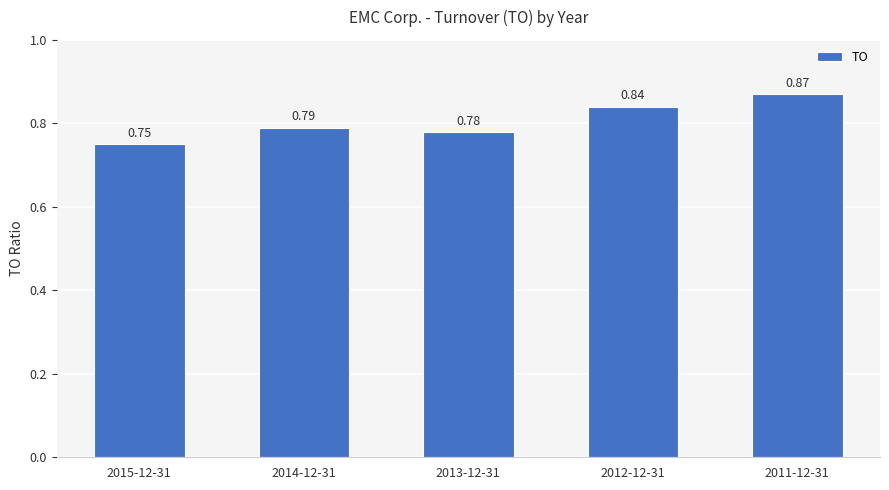

List the labels in order of value, smallest first.

2015-12-31, 2013-12-31, 2014-12-31, 2012-12-31, 2011-12-31